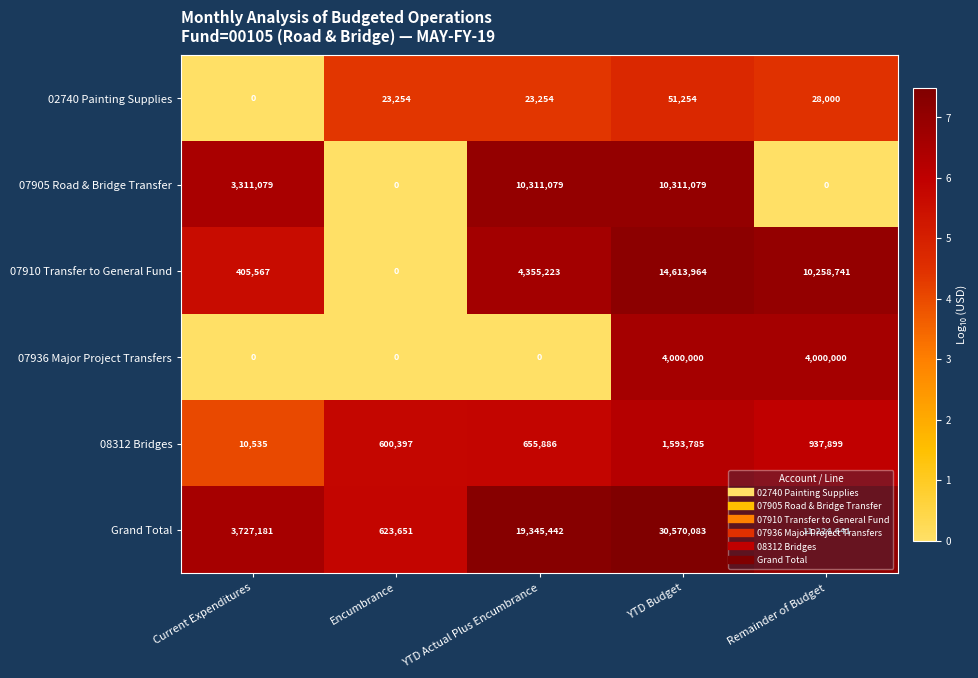

Which series has the largest range (max minus min)?

Grand Total